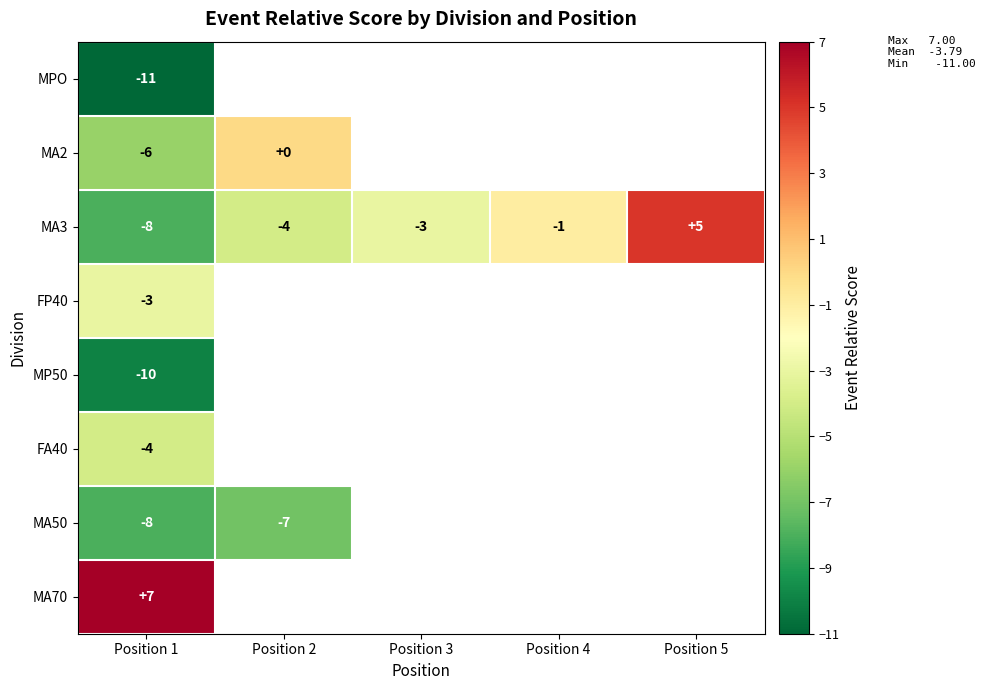

What is the spread (max minus min) of values at Position 1?

18